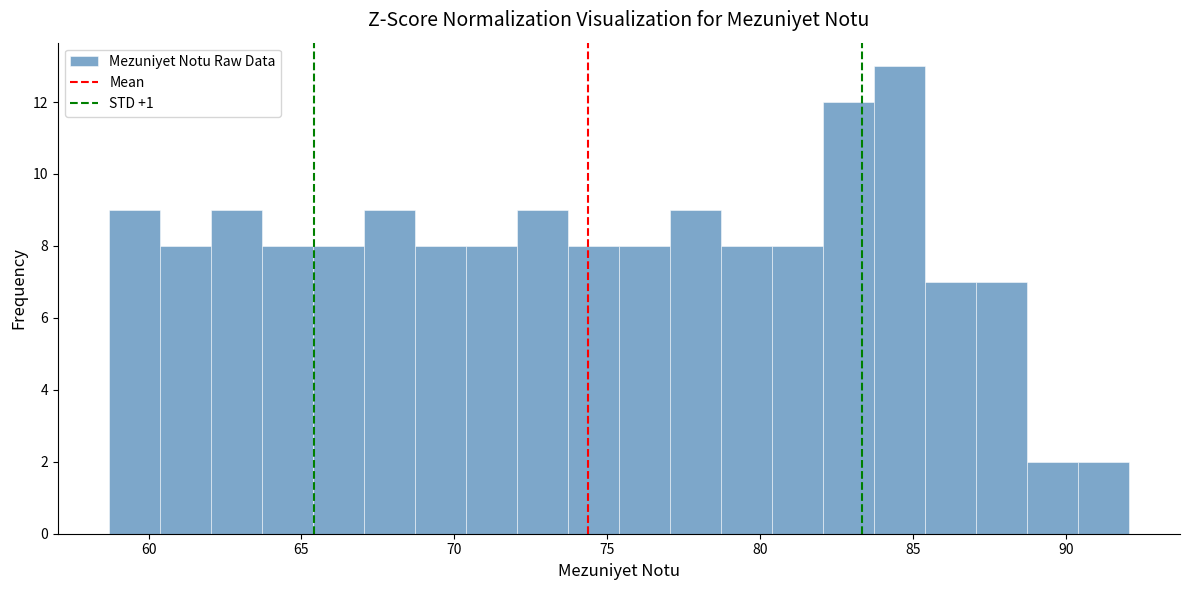

Around what value on the x-axis is the tallest bar? Give the approximate position of its centre, as read against the axis.

84.5